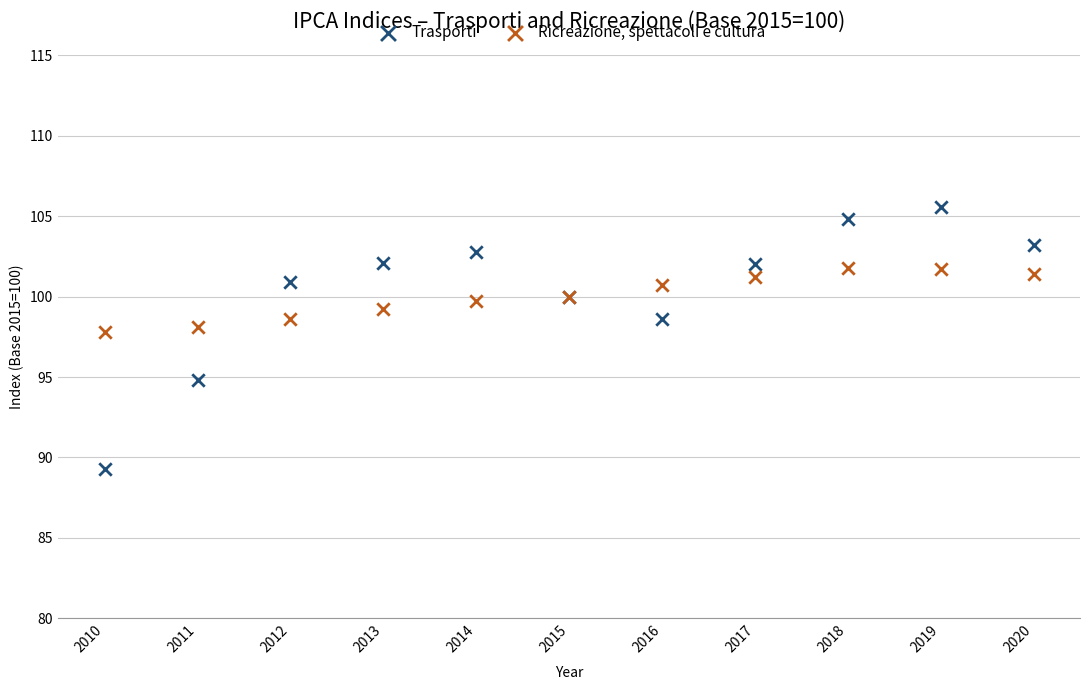

Which series has the widest spread of Y values?

Trasporti